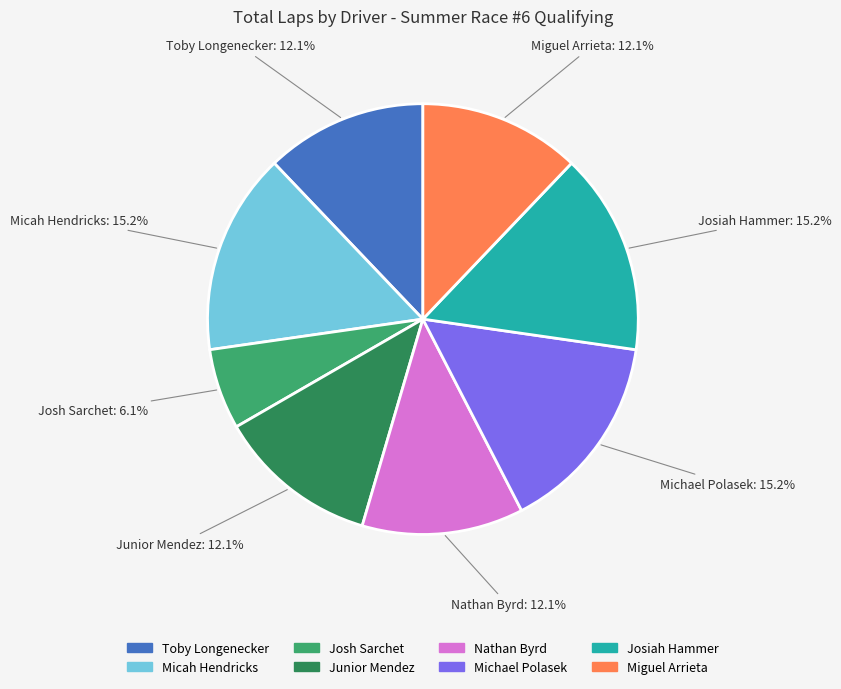

What is the smallest slice in the pie chart?

Josh Sarchet